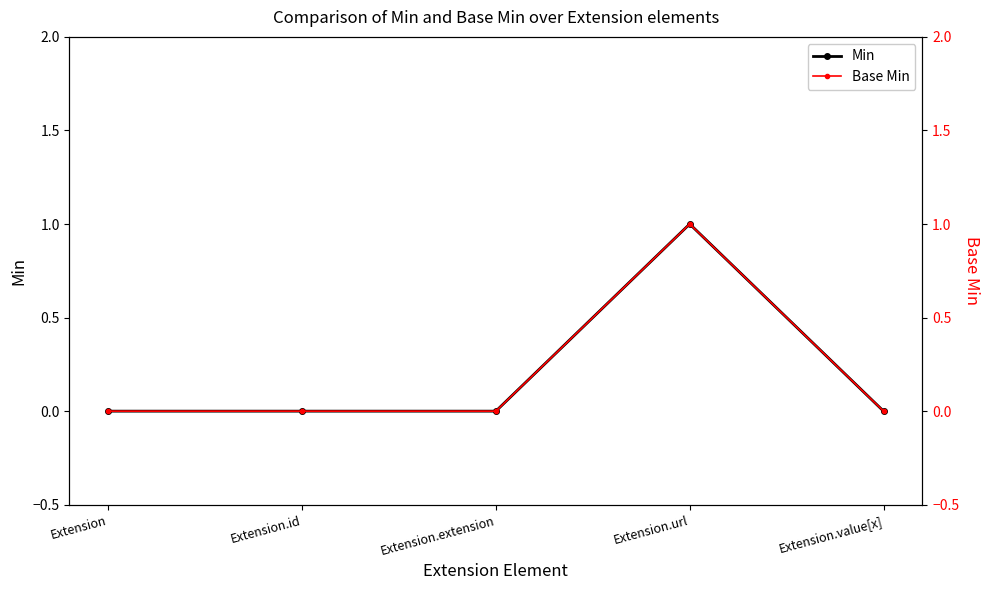

At which category does the chart reach its peak across all series?

Extension.url